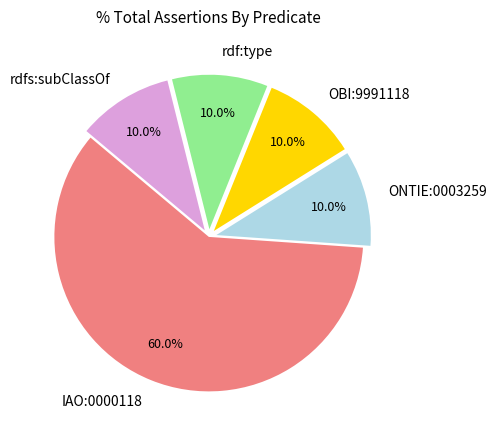

To the nearest percent, what is the combined percentage of ONTIE:0003259 and IAO:0000118?

70%